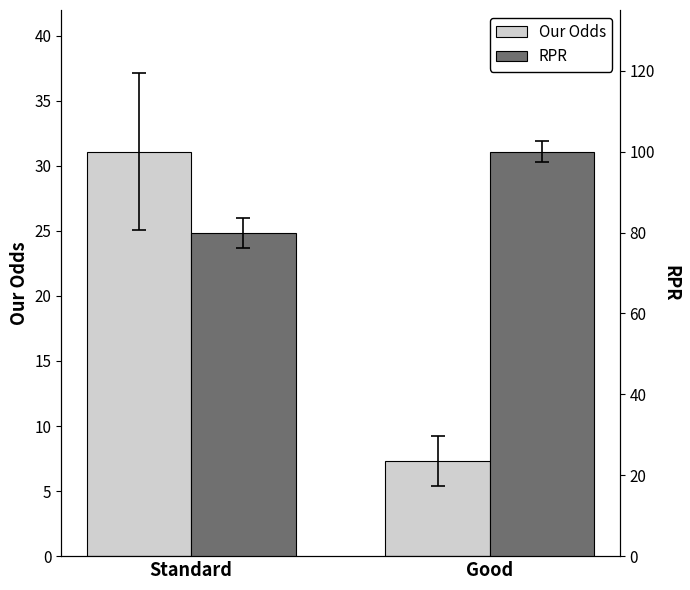

The value of RPR at Good is 100.0. True or false?

True